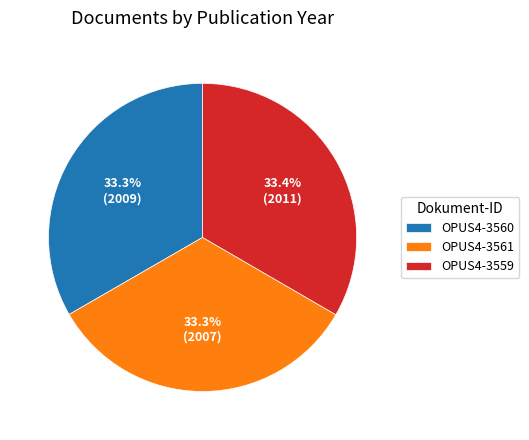

Approximately how many times larger is the value at OPUS4-3561 compared to OPUS4-3560?

1.0